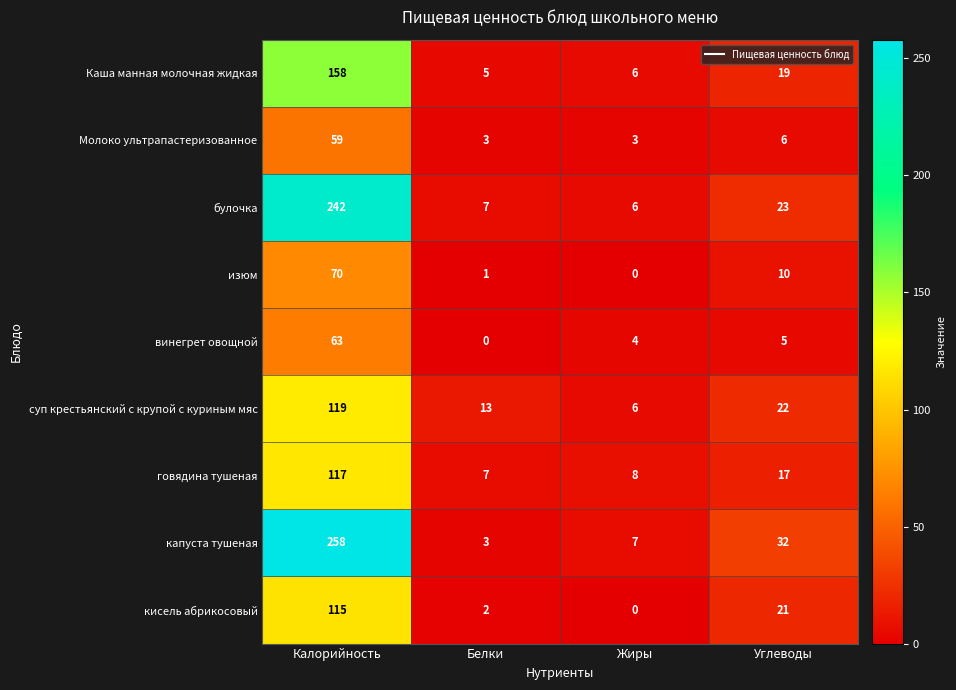

What is the difference between the винегрет овощной values at Жиры and Белки?

4